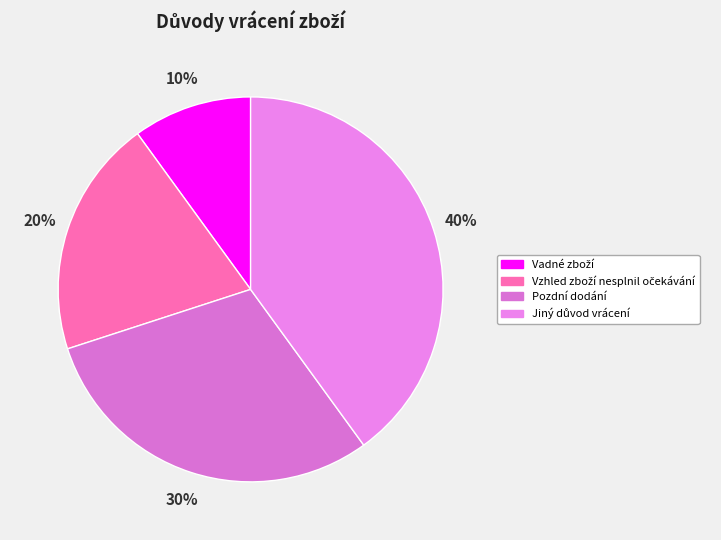

Combined, what portion of the pie is Vzhled zboží nesplnil očekávání and Vadné zboží?

30.0%